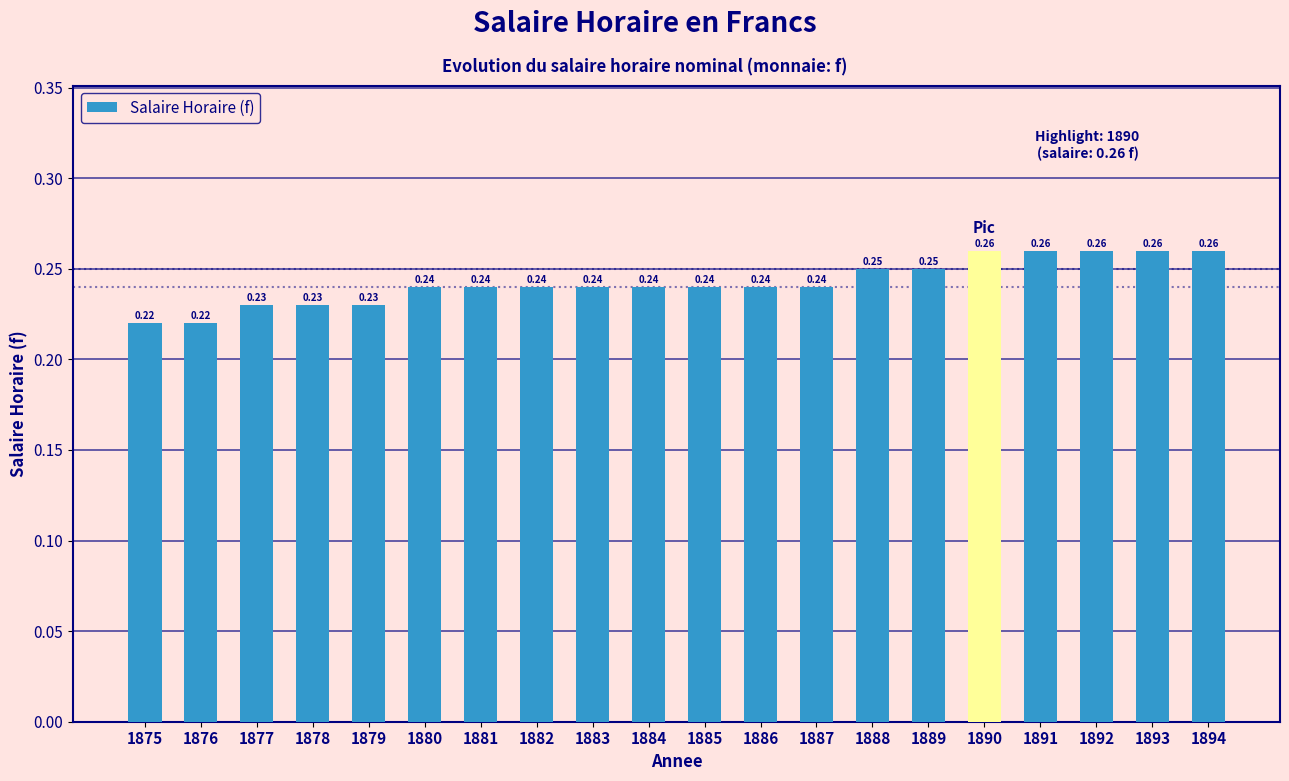

Between 1875 and 1884, which is larger?

1884